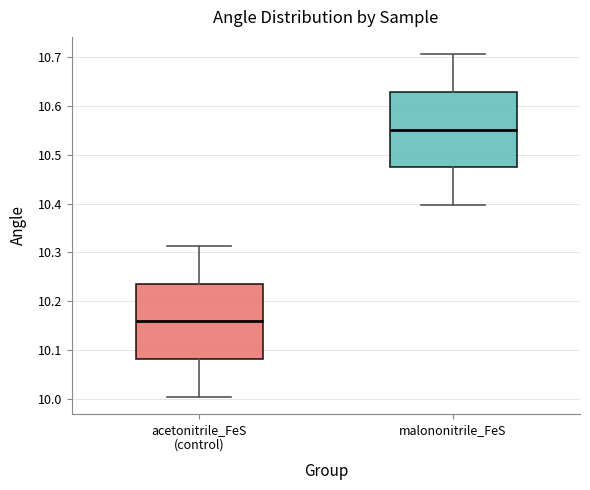

Reading left to right, read every box against the y-axis: the position of its median line, the range the box covers, and the ends of its whiskers. The values are not printed on the chart, so give them approximately, as read against the axis.

acetonitrile_FeS (control): median 10.16, box 10.08 to 10.24, whiskers 10.00 to 10.31
malononitrile_FeS: median 10.55, box 10.47 to 10.63, whiskers 10.40 to 10.71